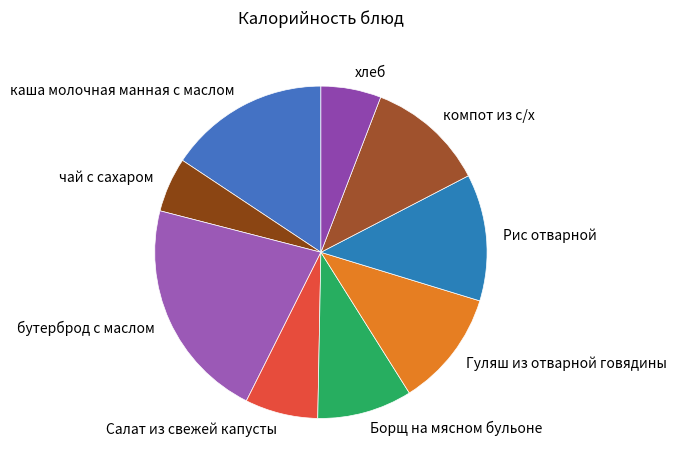

Count the number of slices in the pie.

9